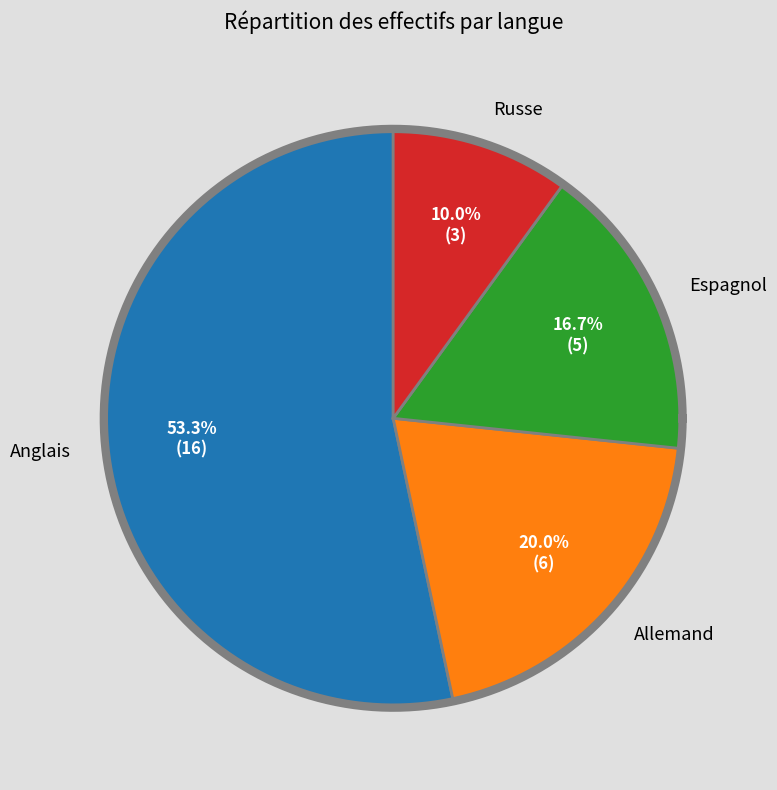

How many segments does this pie chart have?

4